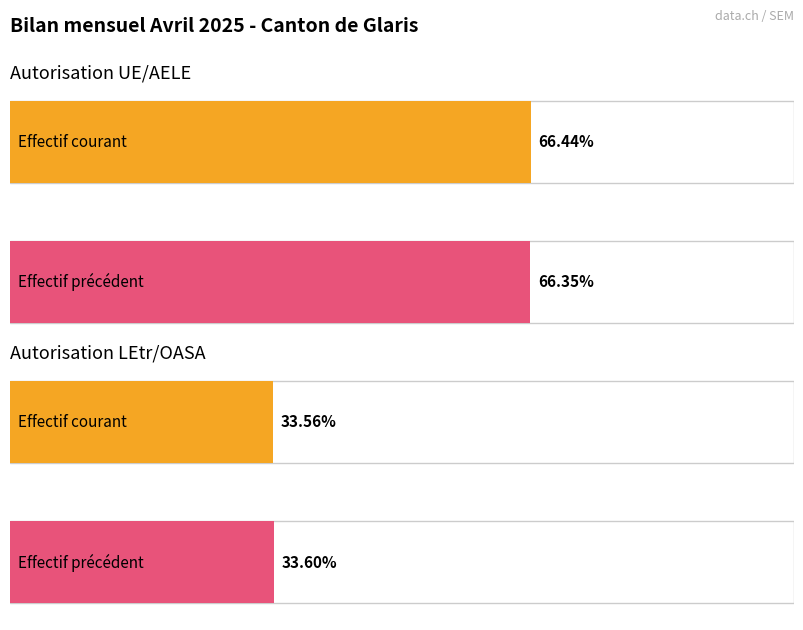

How many bars are there in each group?

2